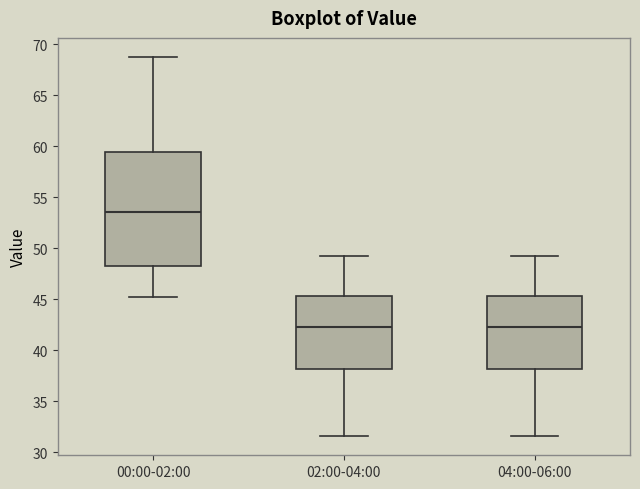

Which box's median line is the highest?

00:00-02:00